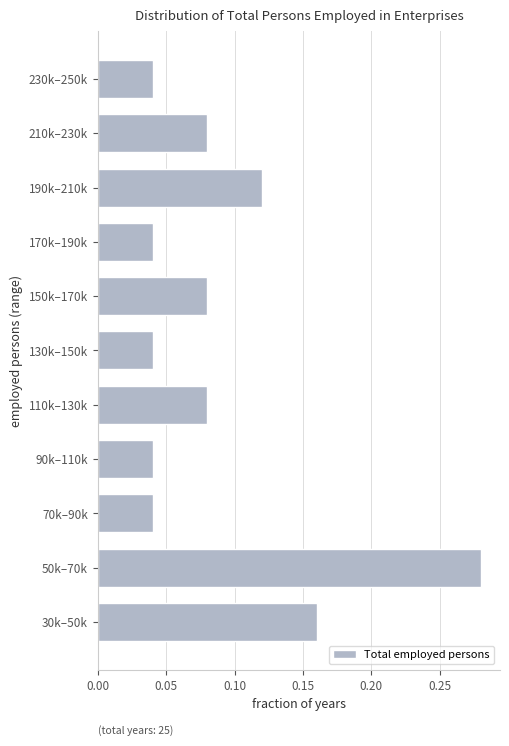

What is the sum of all values?

1.0